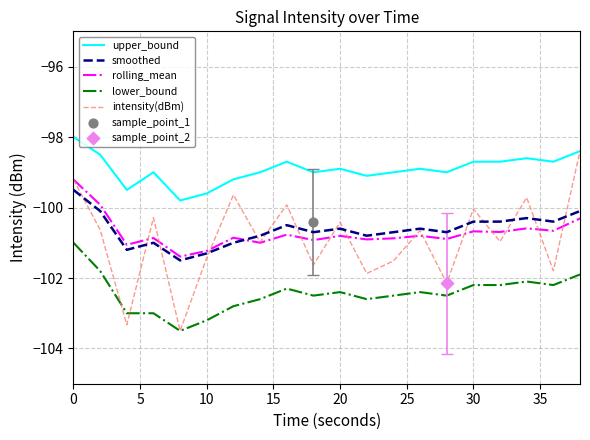

Which series has the largest Y range (max minus min)?

intensity(dBm)